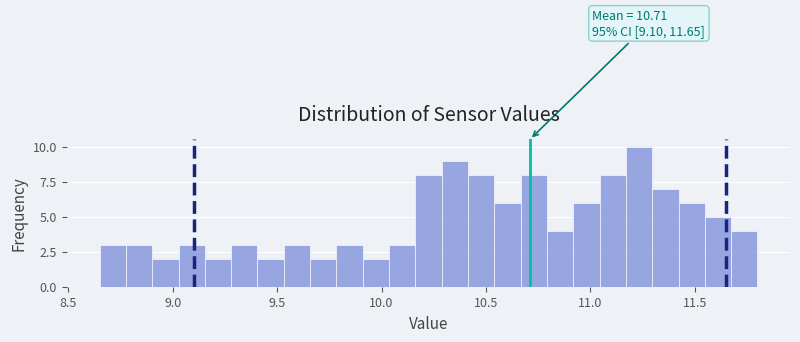

Read against the x-axis, roughly where is the centre of the tallest bar?

11.25